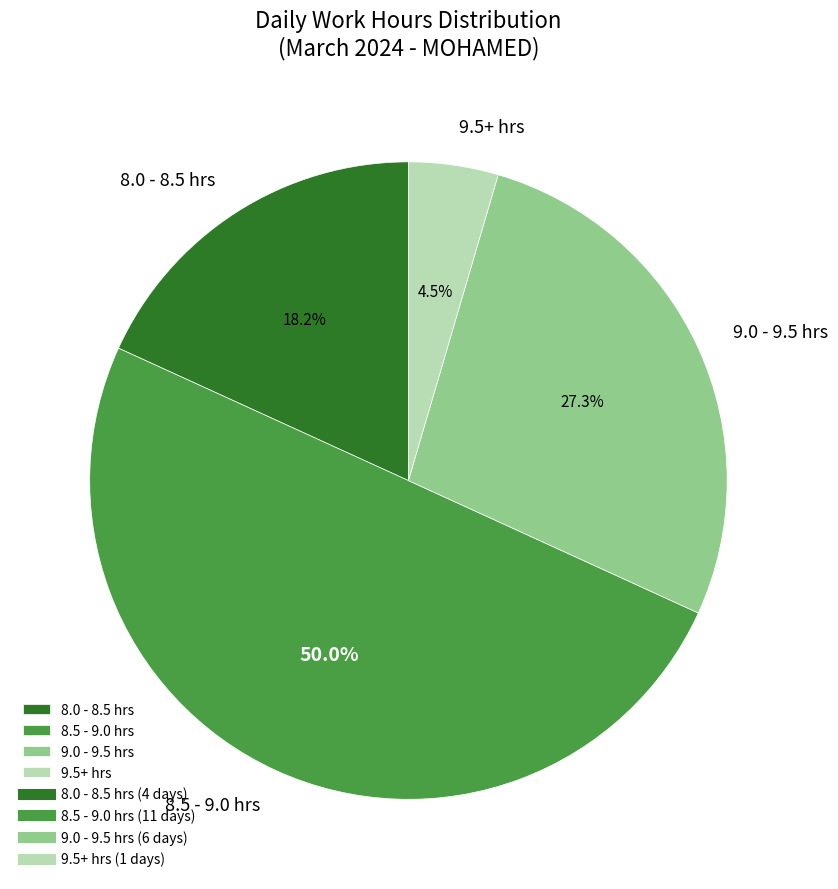

Does 9.0 - 9.5 hrs represent more than half of the total?

No